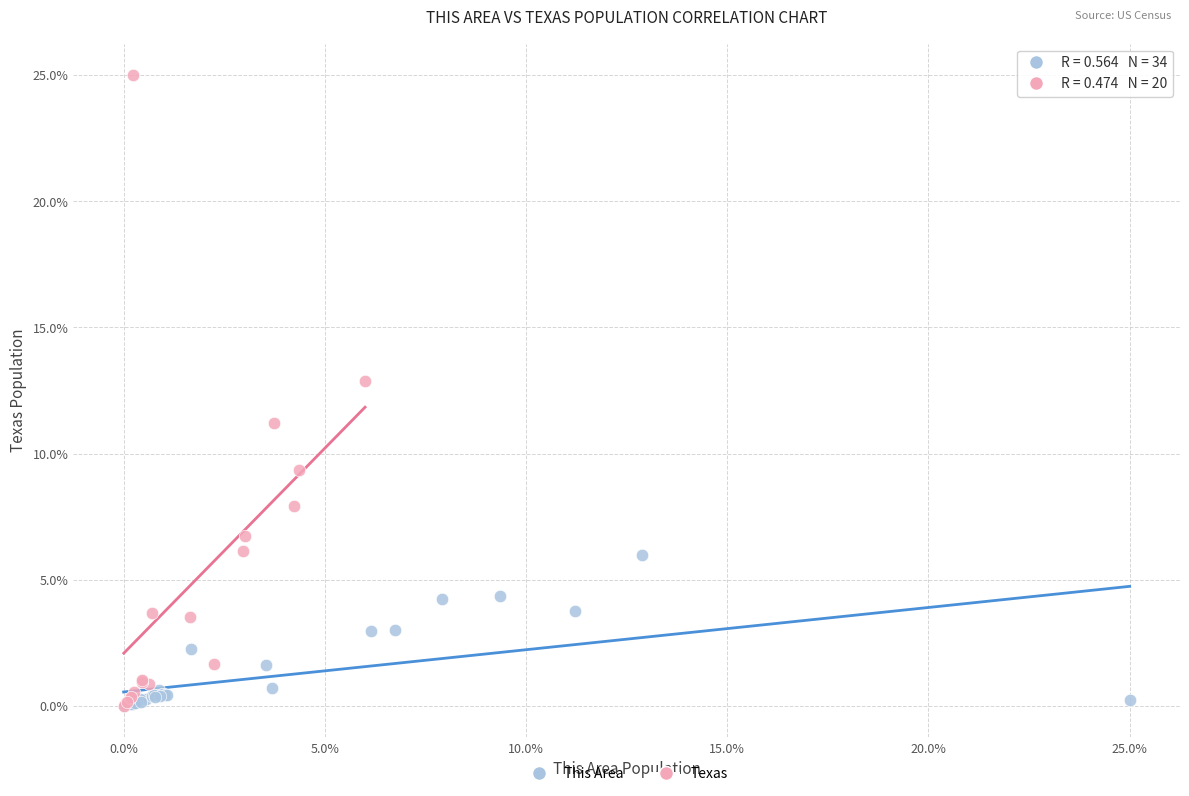

Which series reaches the maximum Y coordinate?

Texas